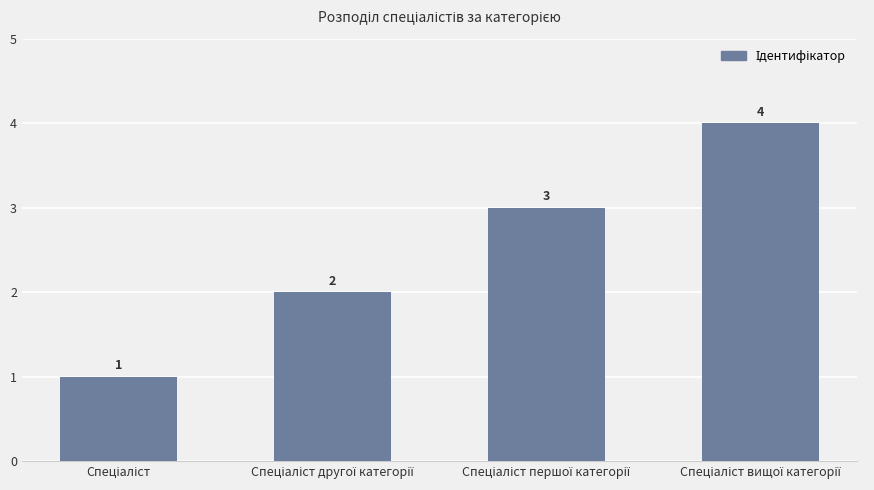

How many values are between 2 and 4?

3